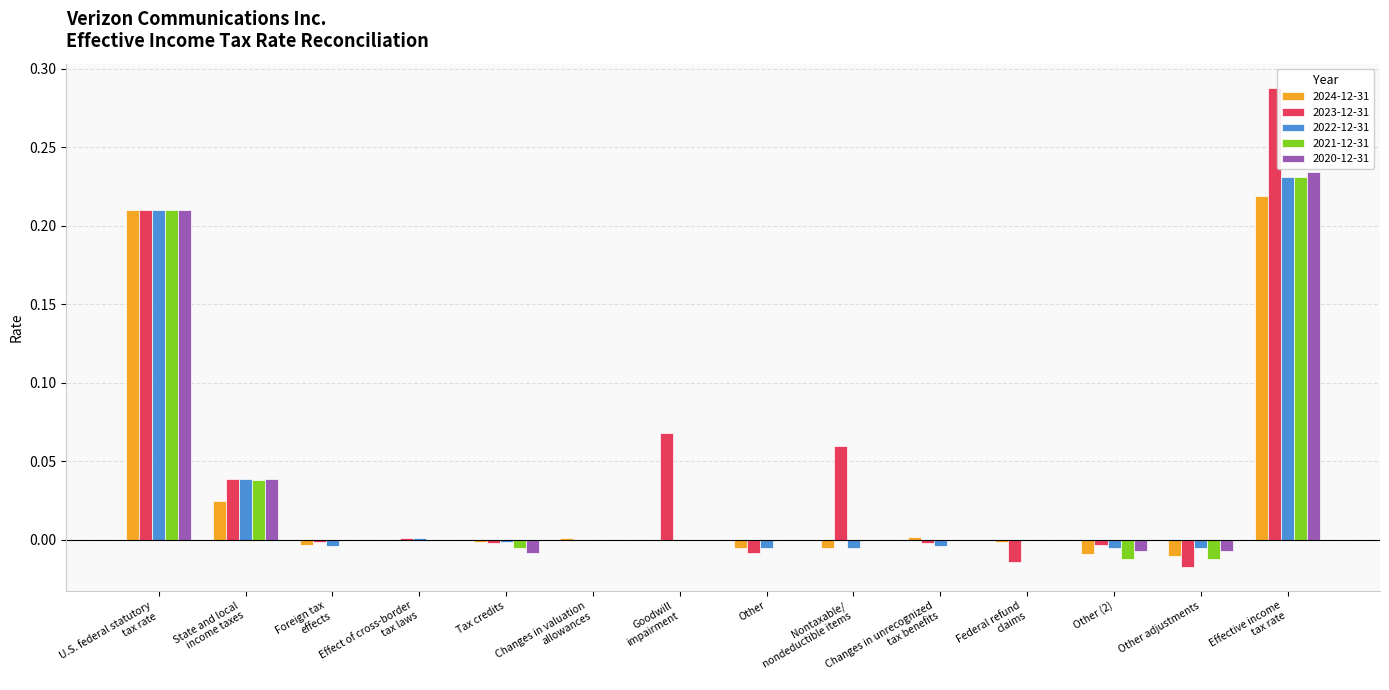

Is the value of 2021-12-31 at State and local
income taxes greater than the value of 2022-12-31 at Other?

Yes